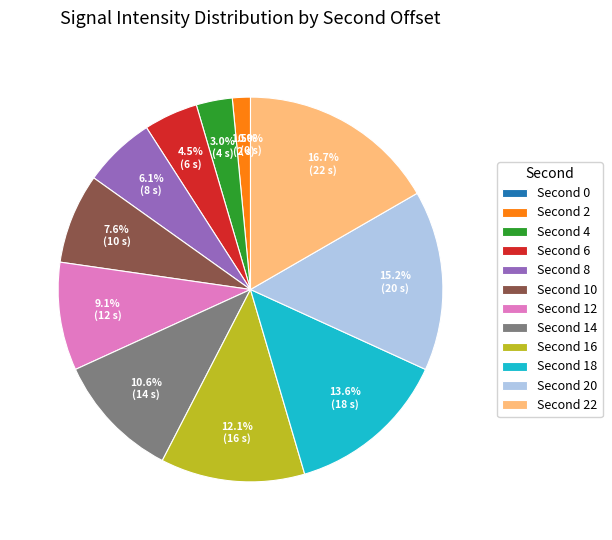

Rank the categories by value from lowest to highest.

0, 2, 4, 6, 8, 10, 12, 14, 16, 18, 20, 22